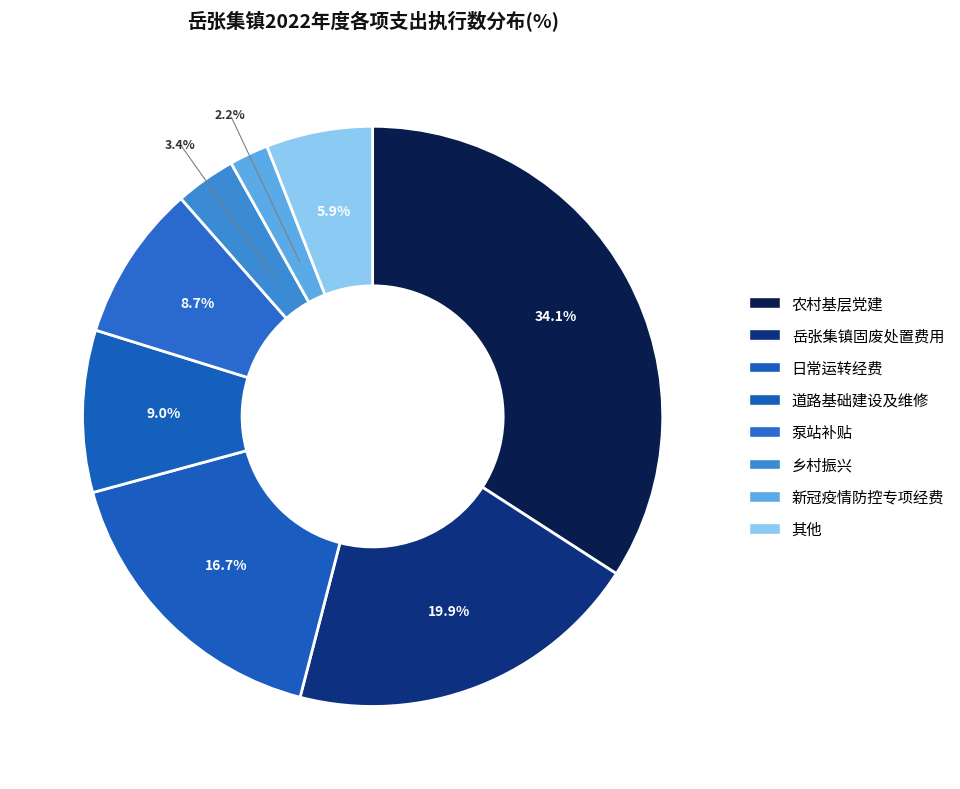

Count the number of slices in the pie.

8